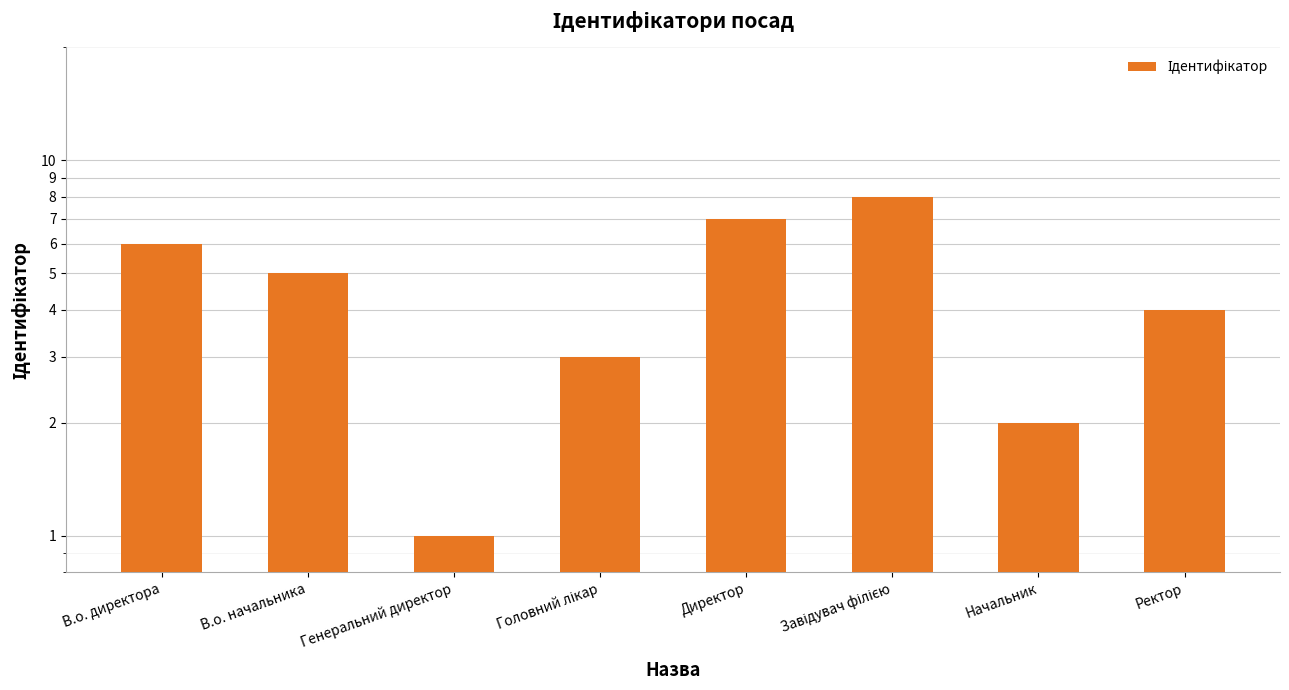

Reading left to right, transcribe all the data shown in this chart.

6	5	1	3	7	8	2	4